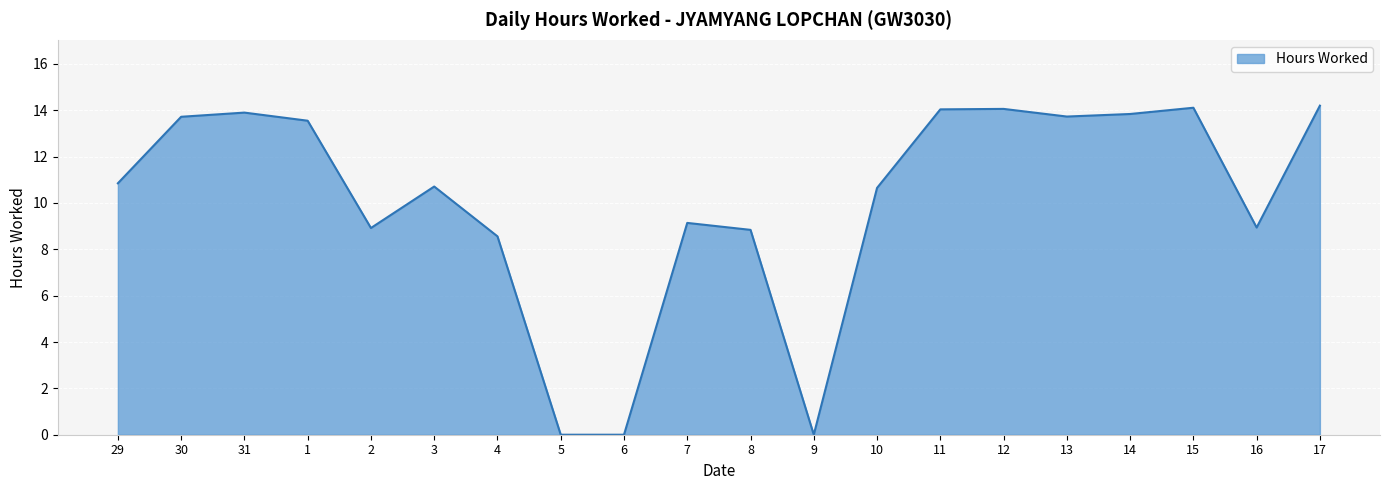

What is the maximum value shown in the chart?

14.2